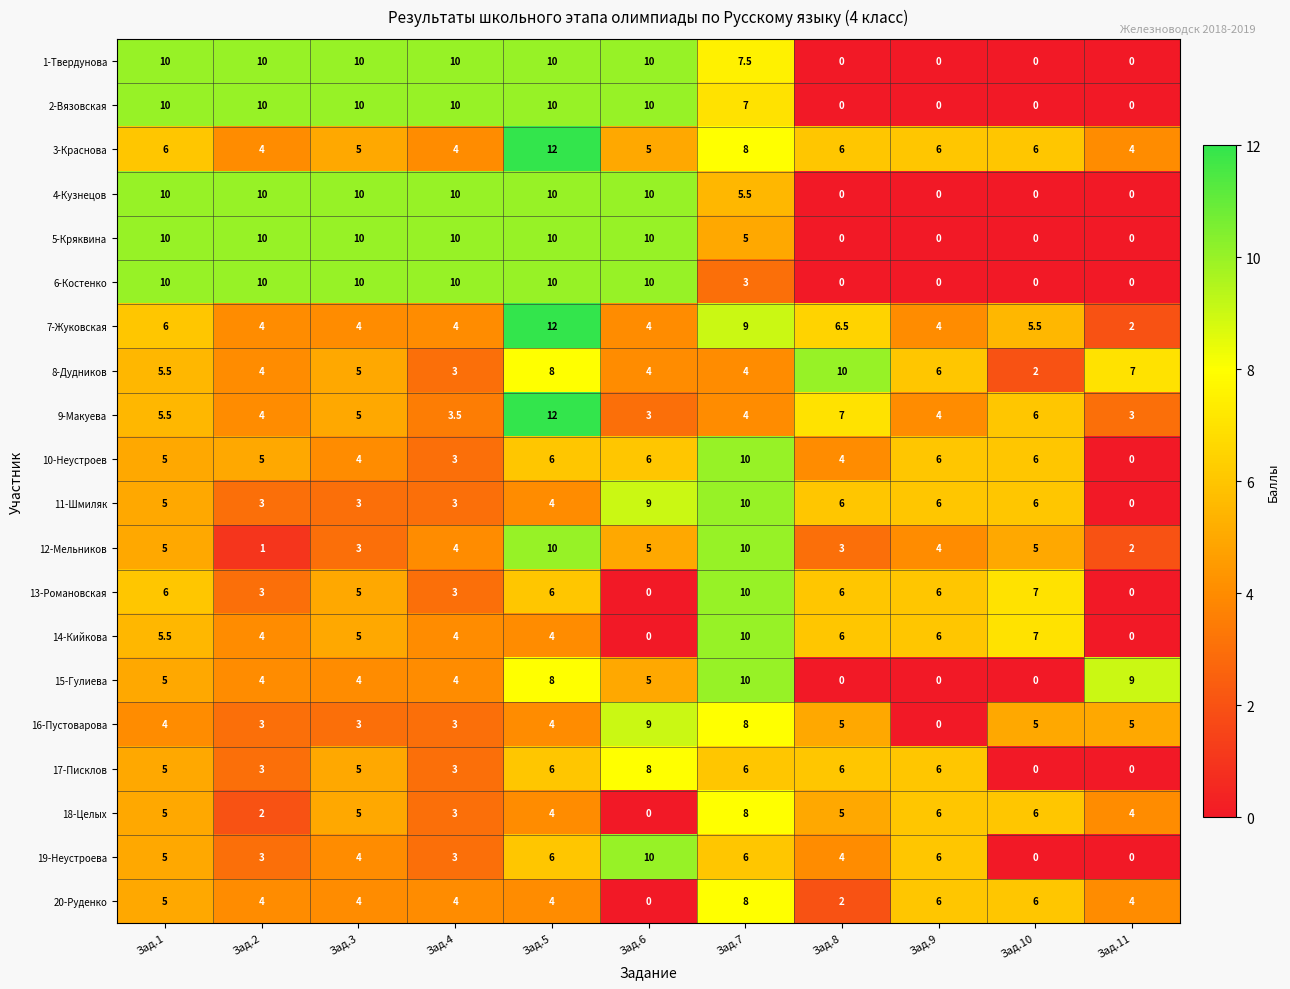

What is the approximate value of 5-Кряквина at Зад.4?

10.0